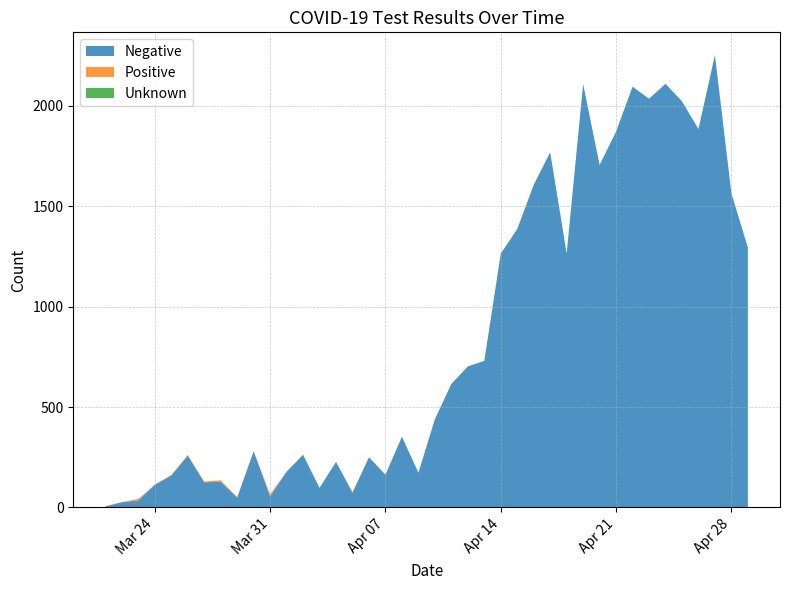

Reading right to left, transcribe all the data shown in this chart.

Negative: 2020-04-29=1294	2020-04-28=1565	2020-04-27=2254	2020-04-26=1885	2020-04-25=2023	2020-04-24=2110	2020-04-23=2036	2020-04-22=2096	2020-04-21=1872	2020-04-20=1706	2020-04-19=2109	2020-04-18=1265	2020-04-17=1769	2020-04-16=1607	2020-04-15=1387	2020-04-14=1264	2020-04-13=730	2020-04-12=702	2020-04-11=615	2020-04-10=439	2020-04-09=173	2020-04-08=352	2020-04-07=163	2020-04-06=250	2020-04-05=73	2020-04-04=227	2020-04-03=97	2020-04-02=262	2020-04-01=178	2020-03-31=55	2020-03-30=280	2020-03-29=49	2020-03-28=128	2020-03-27=125	2020-03-26=258	2020-03-25=159	2020-03-24=113	2020-03-23=35	2020-03-22=26	2020-03-21=5
Positive: 2020-04-29=1	2020-04-28=0	2020-04-27=0	2020-04-26=0	2020-04-25=0	2020-04-24=1	2020-04-23=0	2020-04-22=0	2020-04-21=0	2020-04-20=0	2020-04-19=0	2020-04-18=0	2020-04-17=0	2020-04-16=0	2020-04-15=0	2020-04-14=1	2020-04-13=0	2020-04-12=1	2020-04-11=0	2020-04-10=0	2020-04-09=0	2020-04-08=1	2020-04-07=0	2020-04-06=0	2020-04-05=4	2020-04-04=0	2020-04-03=1	2020-04-02=1	2020-04-01=0	2020-03-31=11	2020-03-30=0	2020-03-29=3	2020-03-28=7	2020-03-27=4	2020-03-26=4	2020-03-25=3	2020-03-24=0	2020-03-23=8	2020-03-22=0	2020-03-21=1
Unknown: 2020-04-29=0	2020-04-28=0	2020-04-27=0	2020-04-26=0	2020-04-25=0	2020-04-24=0	2020-04-23=0	2020-04-22=0	2020-04-21=0	2020-04-20=0	2020-04-19=0	2020-04-18=0	2020-04-17=0	2020-04-16=0	2020-04-15=0	2020-04-14=0	2020-04-13=0	2020-04-12=0	2020-04-11=0	2020-04-10=0	2020-04-09=0	2020-04-08=0	2020-04-07=0	2020-04-06=0	2020-04-05=0	2020-04-04=0	2020-04-03=0	2020-04-02=0	2020-04-01=0	2020-03-31=0	2020-03-30=0	2020-03-29=0	2020-03-28=0	2020-03-27=0	2020-03-26=0	2020-03-25=0	2020-03-24=0	2020-03-23=0	2020-03-22=0	2020-03-21=0